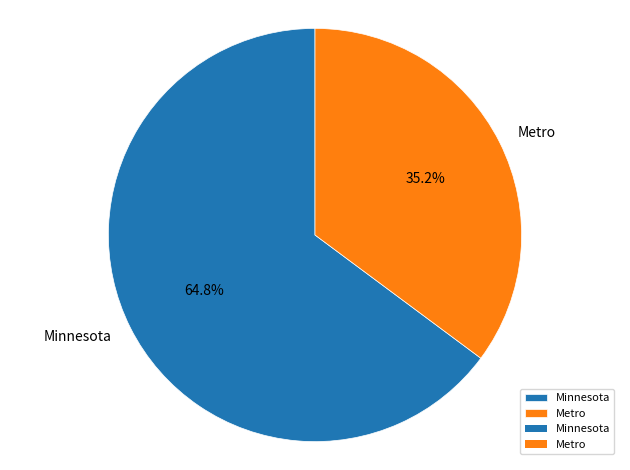

Between Minnesota and Metro, which is larger?

Minnesota